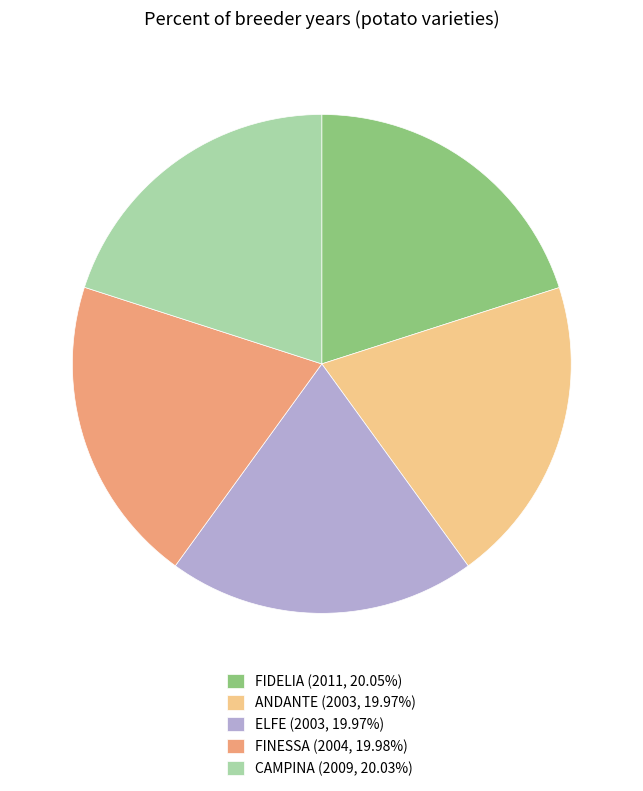

Is it true that CAMPINA is 31% of the pie?

False